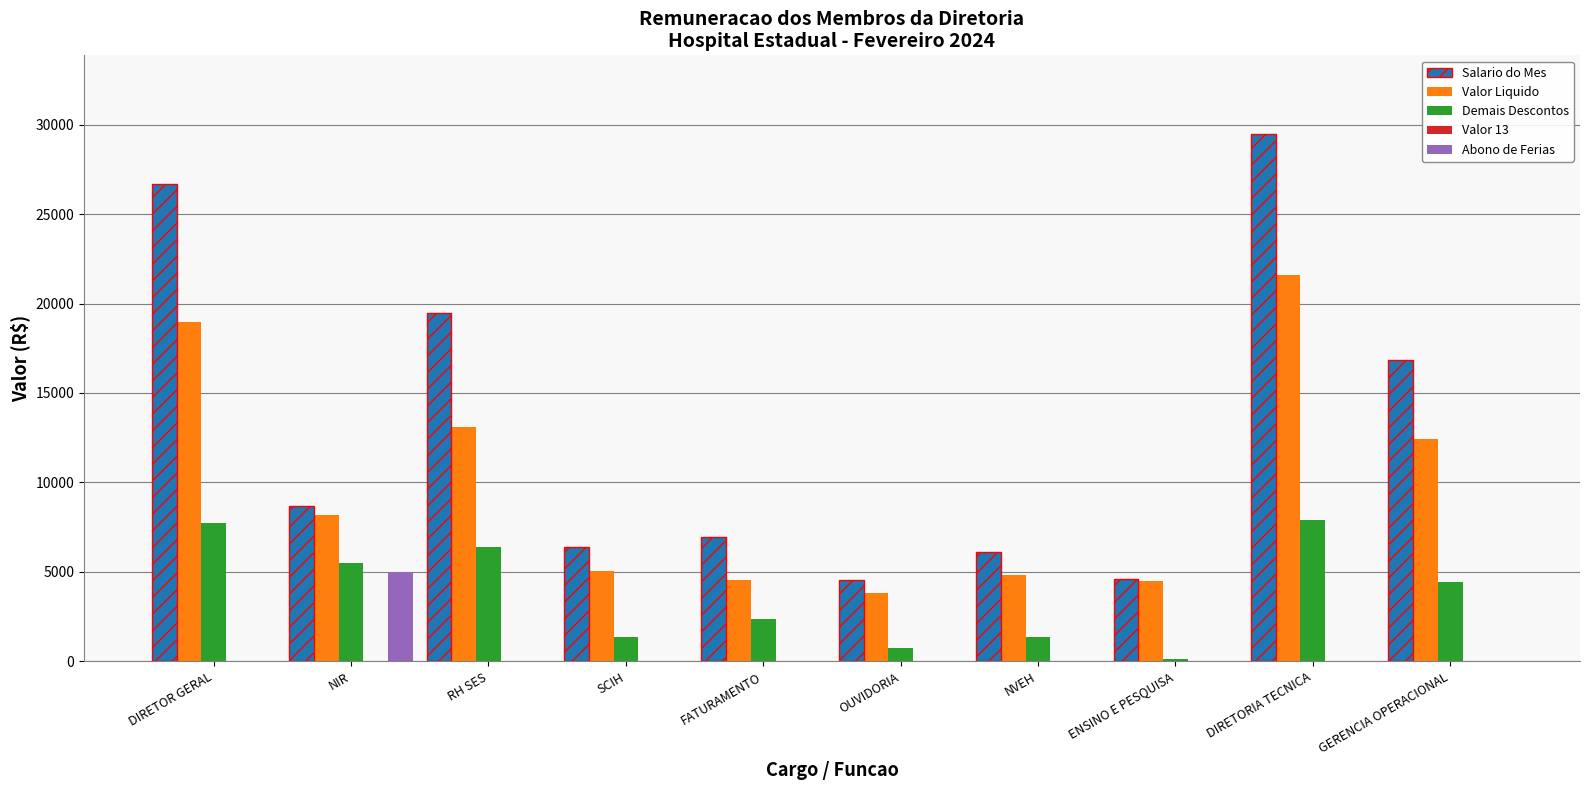

At RH SES, list the series in order from smallest to largest.

Valor 13, Abono de Ferias, Demais Descontos, Valor Liquido, Salario do Mes